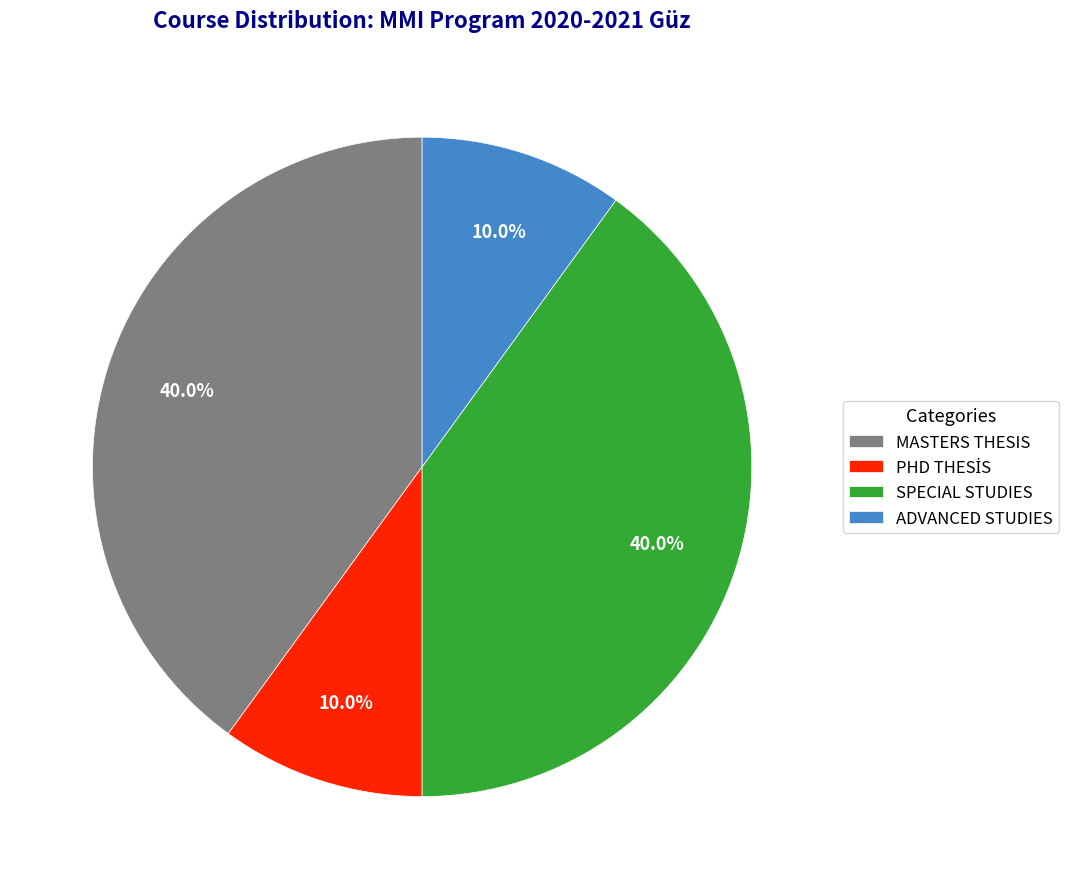

Between ADVANCED STUDIES and SPECIAL STUDIES, which is larger?

SPECIAL STUDIES